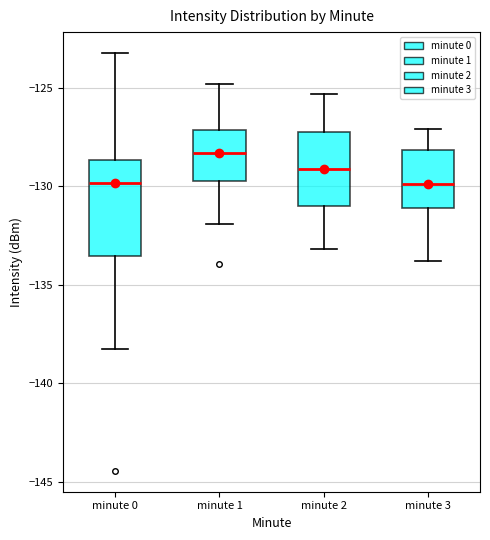

Which box is the tallest, from its lower edge to its upper edge?

minute 0